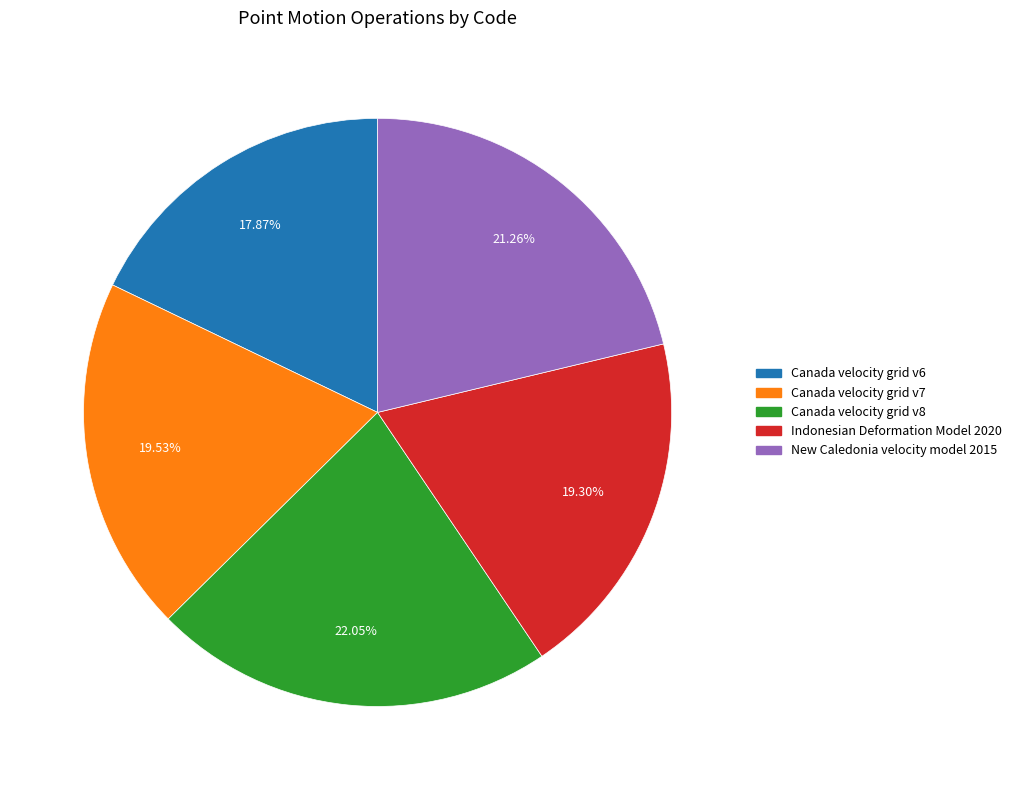

To the nearest percent, what is the average slice percentage?

20%